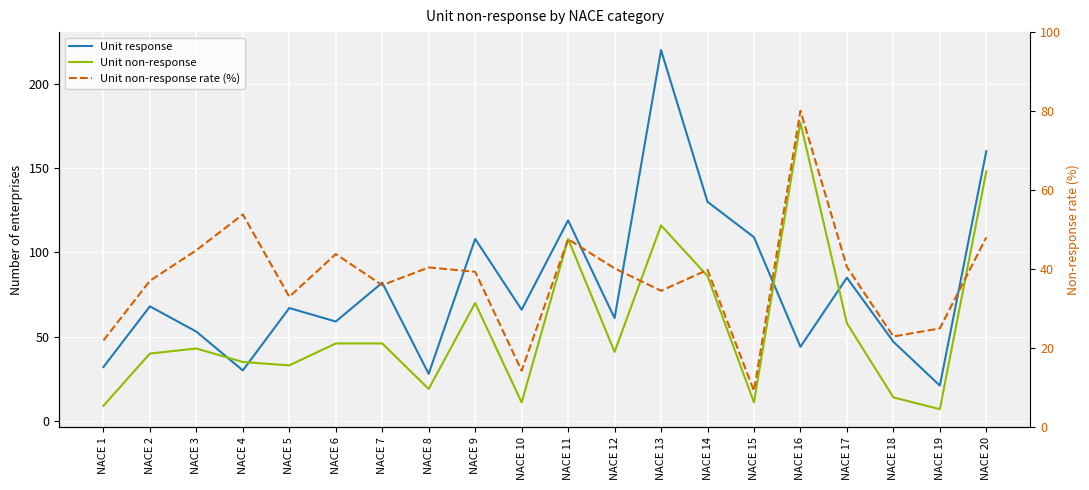

At which category is the sum across all series the highest?

NACE 13